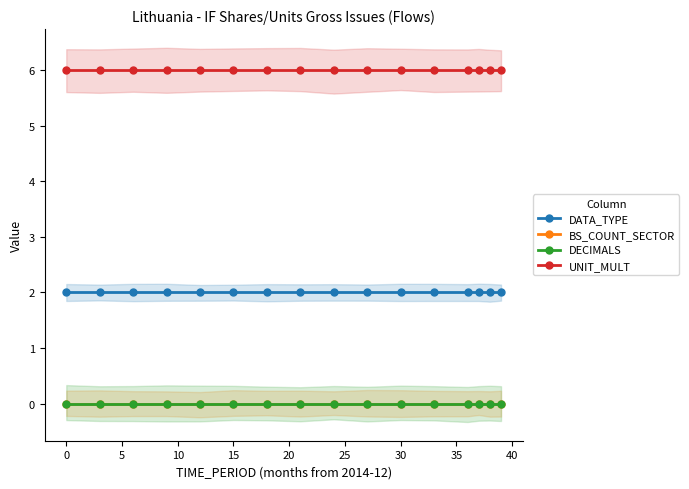

Which series has the largest range (max minus min)?

DATA_TYPE